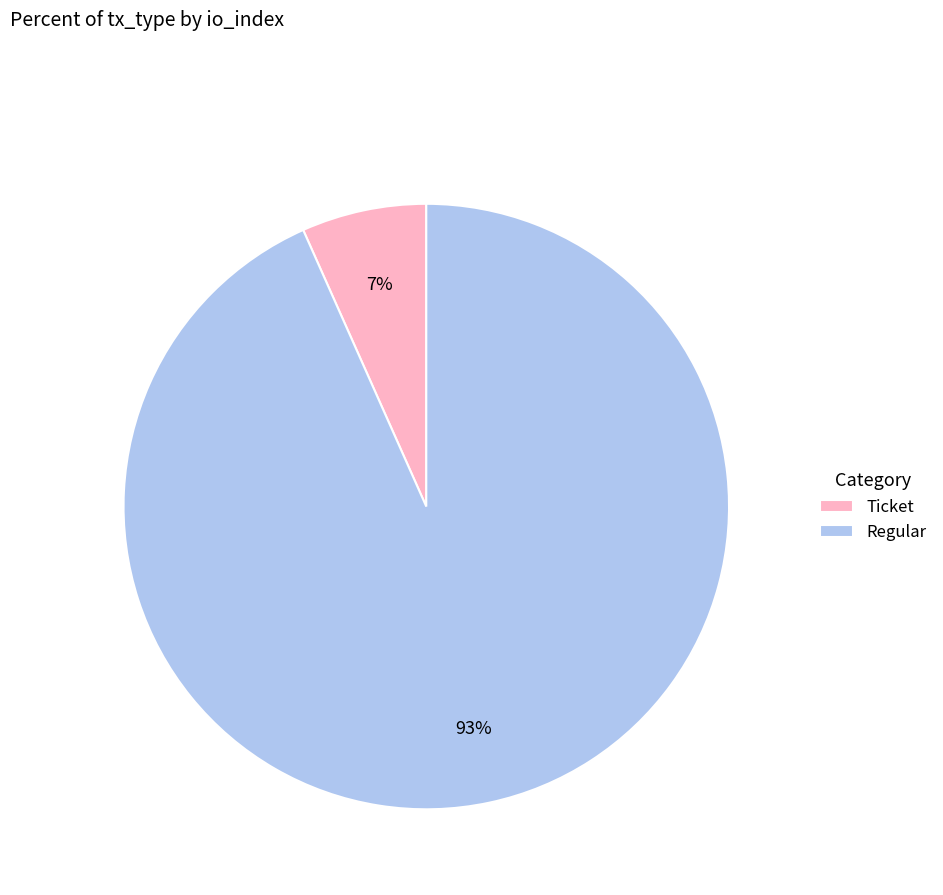

Count the number of slices in the pie.

2